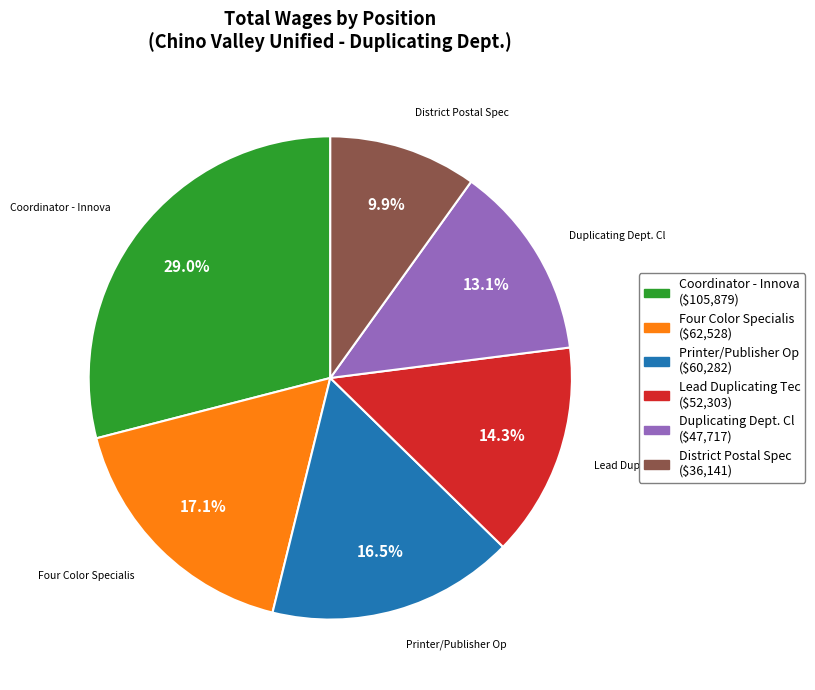

Is Coordinator - Innova ($105,879) the majority of the pie?

No